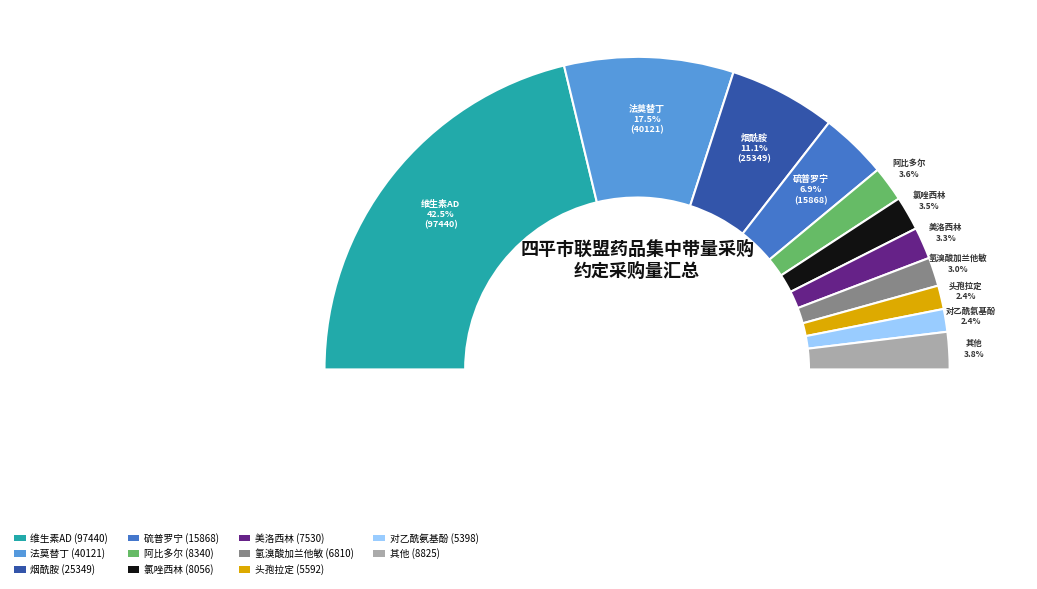

Does 氯唑西林 account for over 50% of the chart?

No